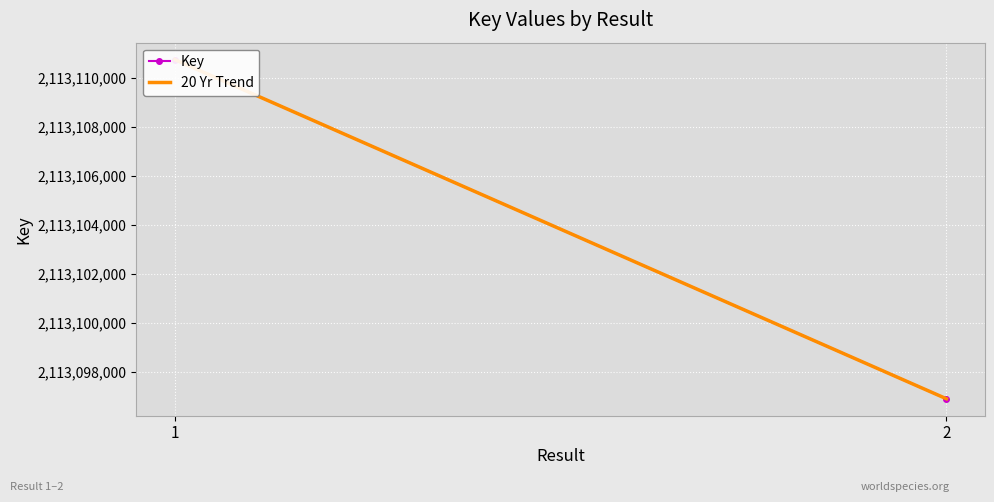

Reading right to left, what are all the values shown in this chart?

Key: 2=2113096910	1=2113110756
20 Yr Trend: 2=2113096910	1=2113110756